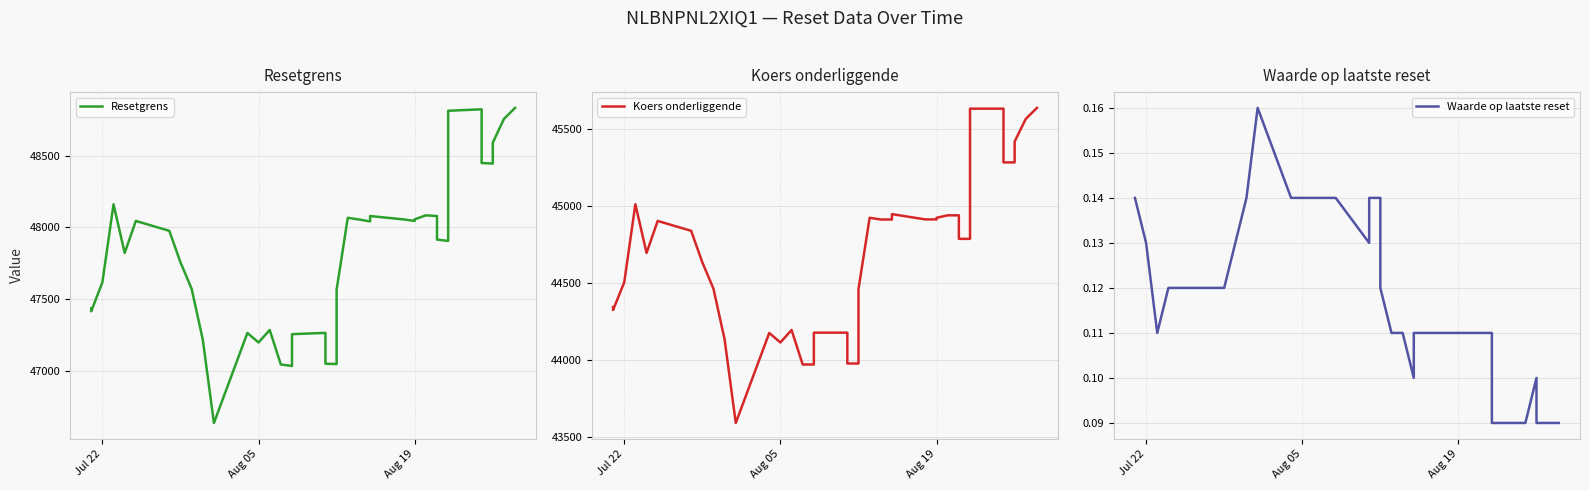

Which series has the widest spread of values?

Resetgrens